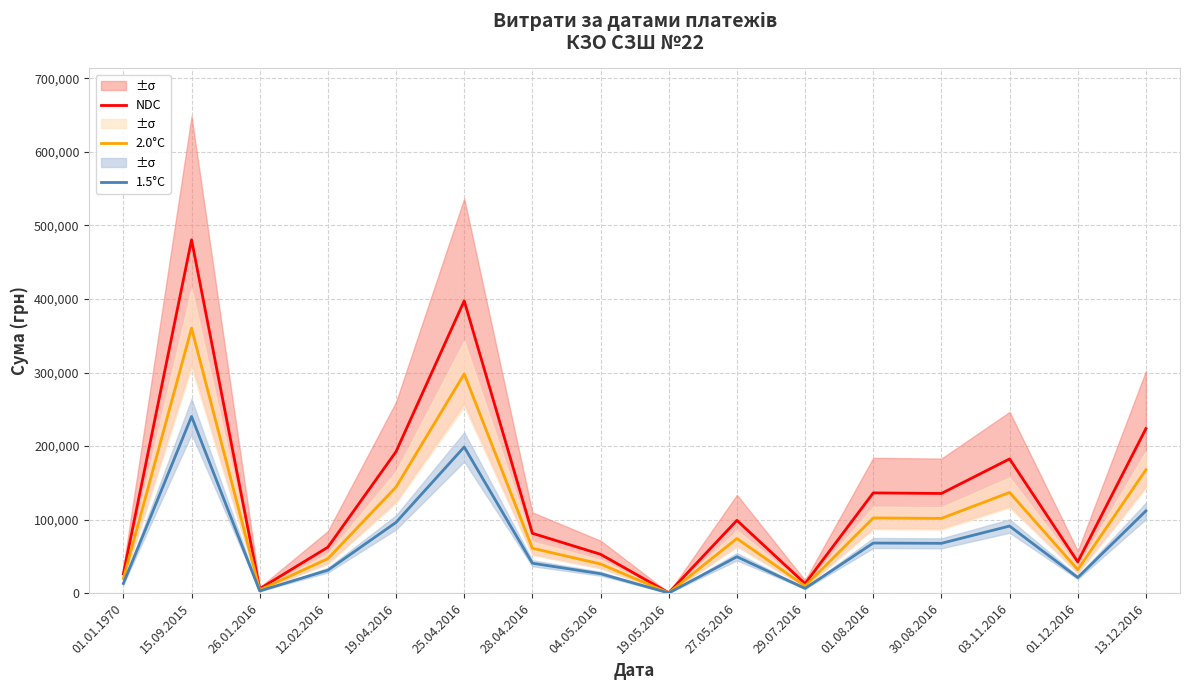

The value of 2.0°C at 26.01.2016 is 4437.9. True or false?

True